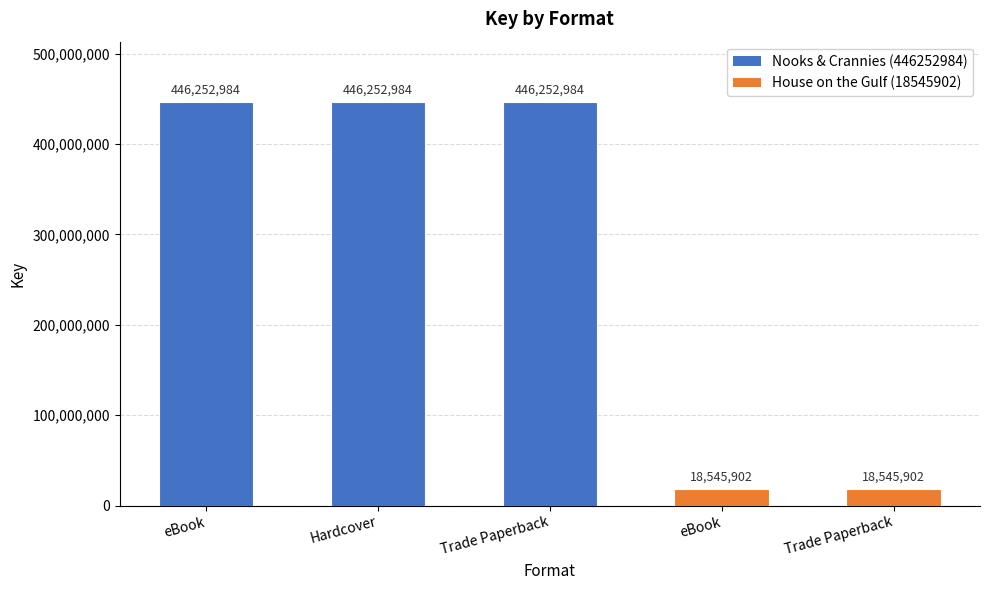

Which label corresponds to the smallest value in the chart?

eBook